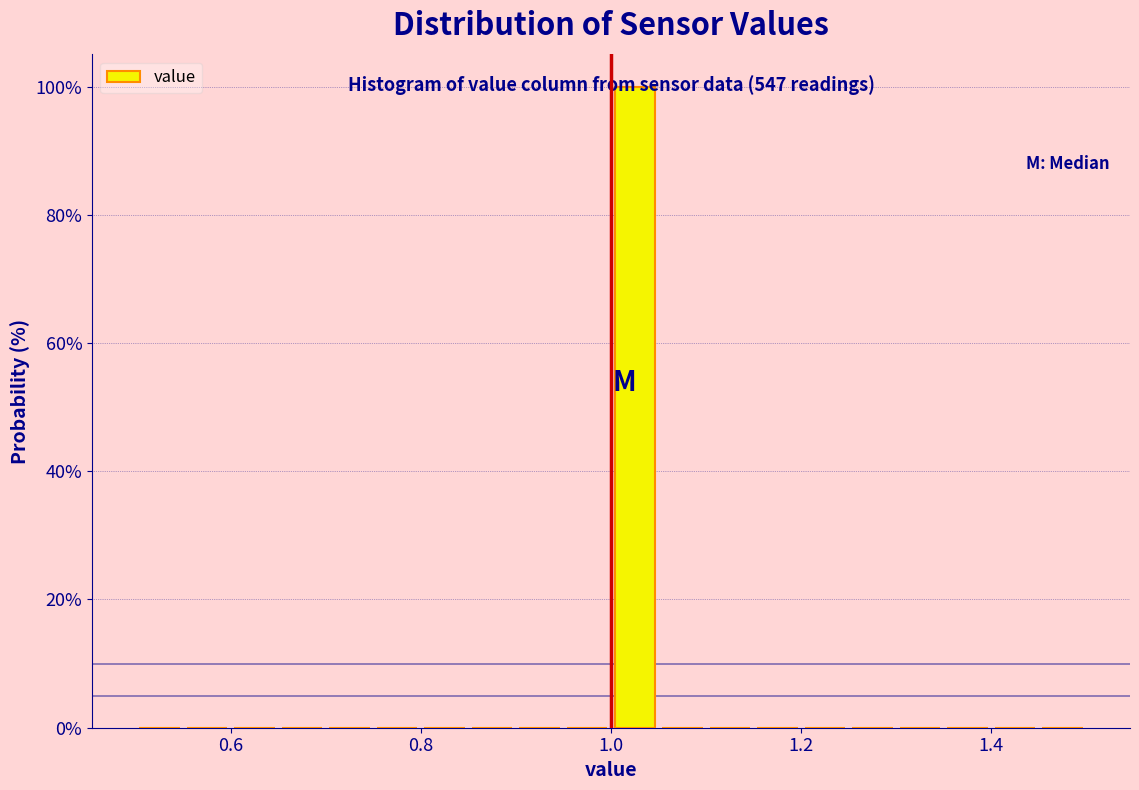

Around what value on the x-axis is the tallest bar? Give the approximate position of its centre, as read against the axis.

1.02